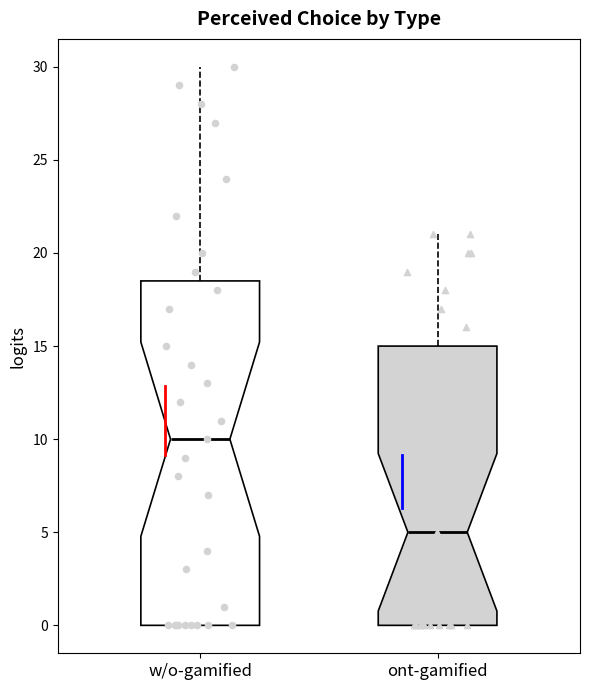

Which box is the tallest, from its lower edge to its upper edge?

w/o-gamified